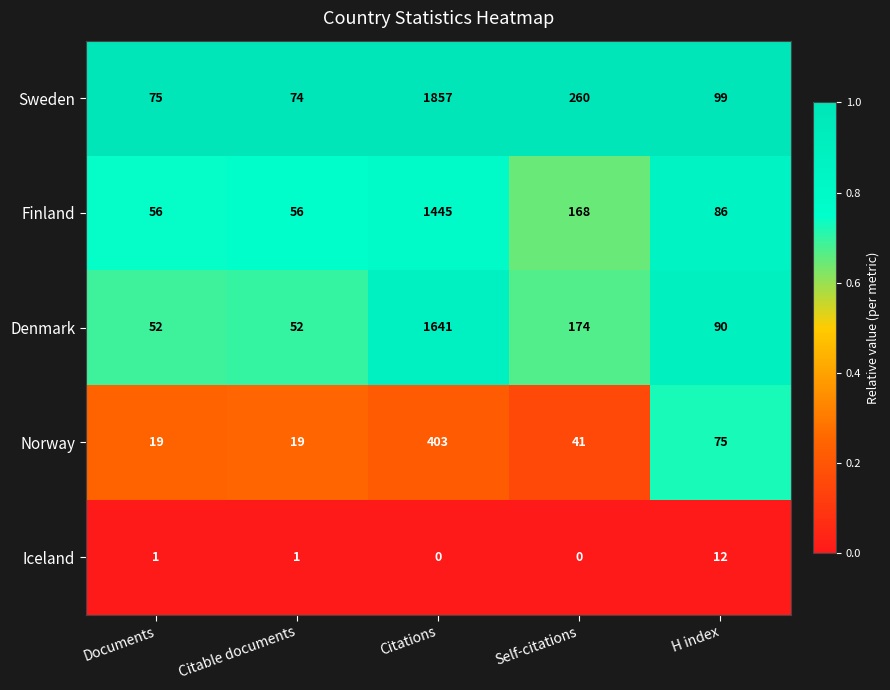

True or false: Norway has a value of 75 at H index.

True